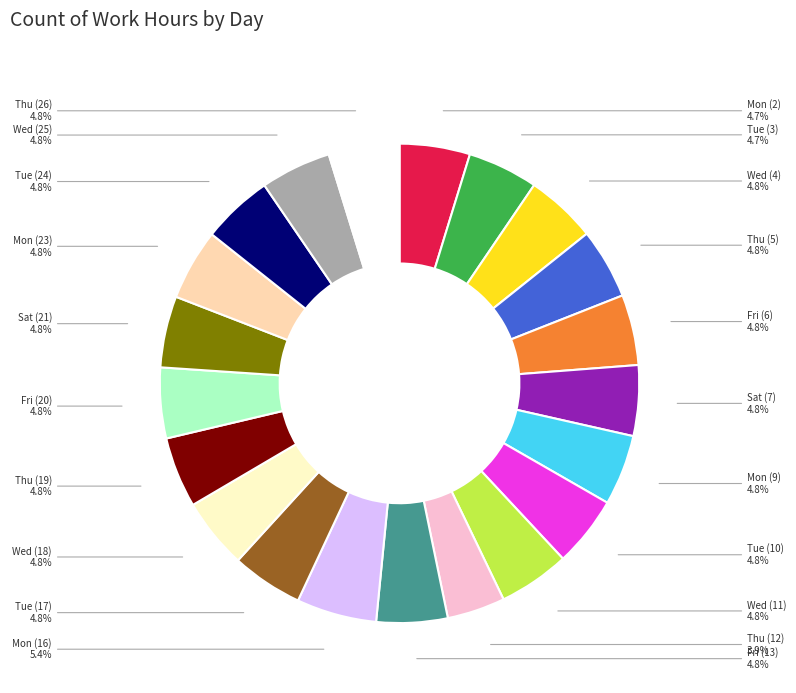

Does any single category account for the majority?

No